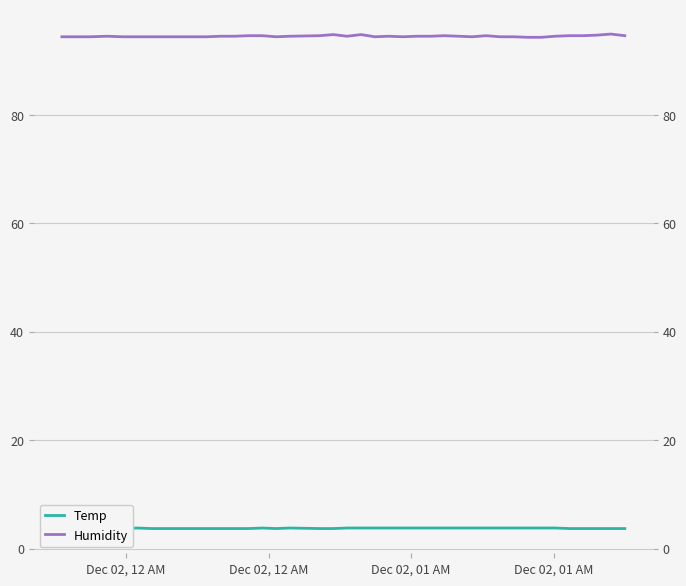

How many Temp values are between 3 and 4?

40